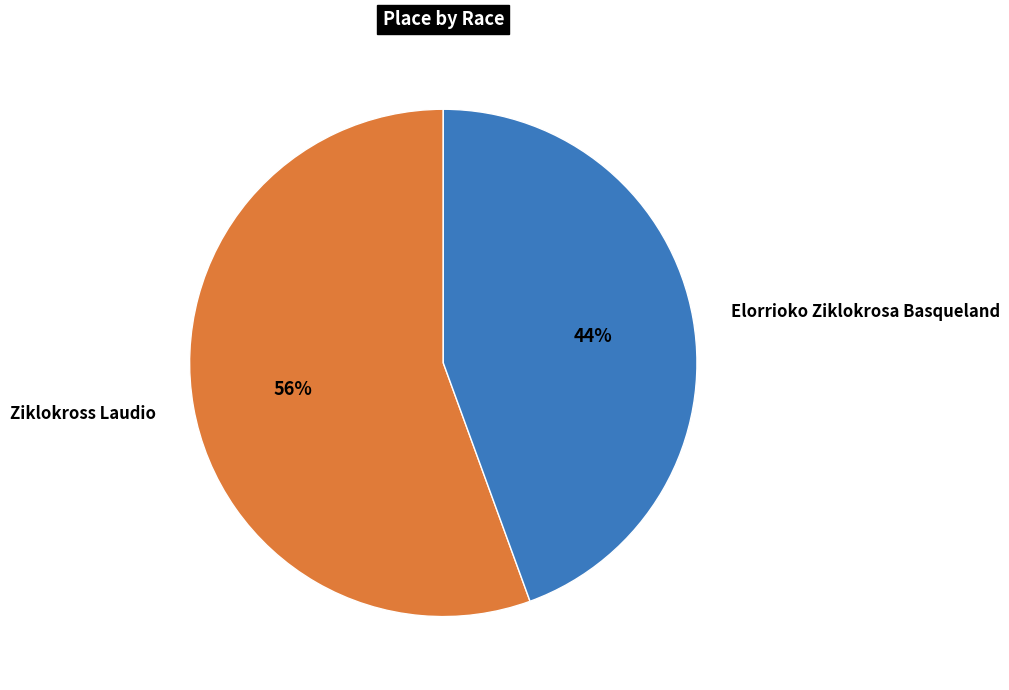

Which category has the smallest portion of the pie?

Elorrioko Ziklokrosa Basqueland